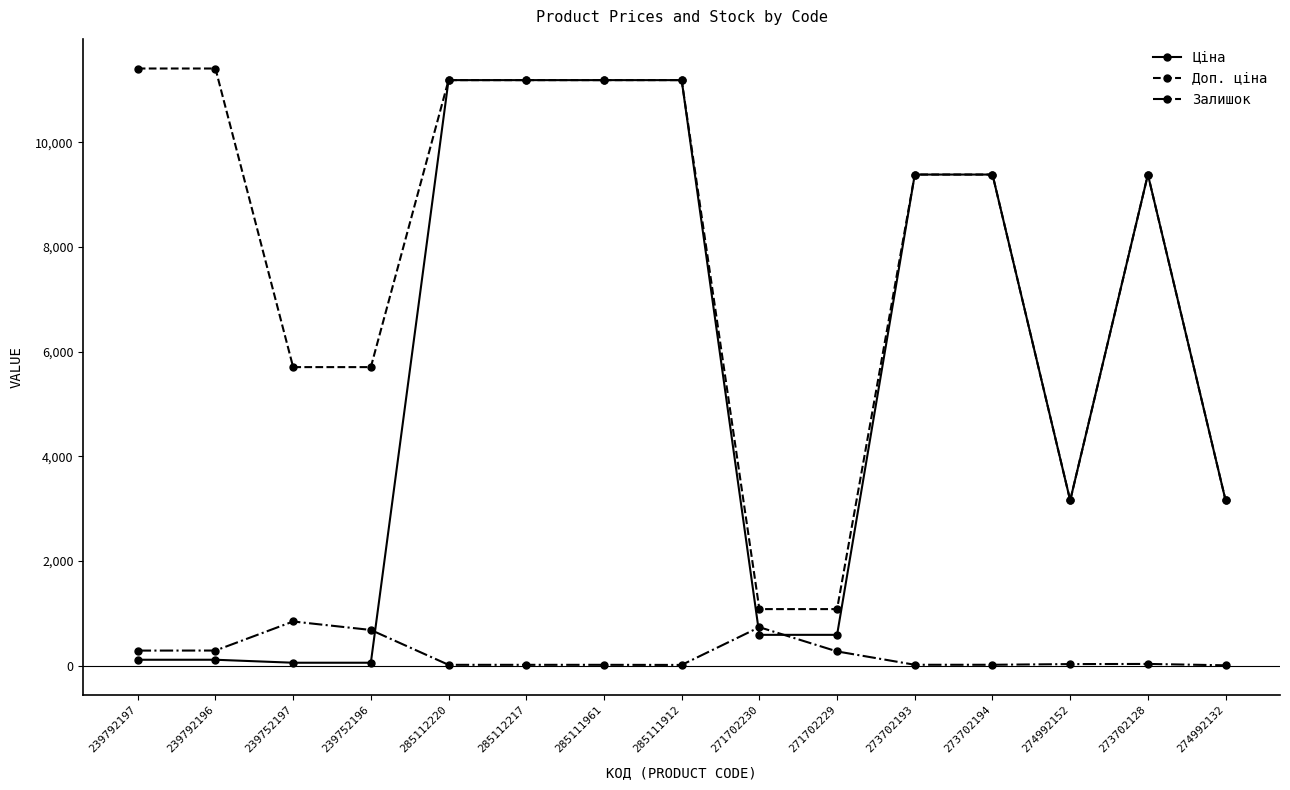

What are all the series names shown in the legend?

Ціна, Доп. ціна, Залишок